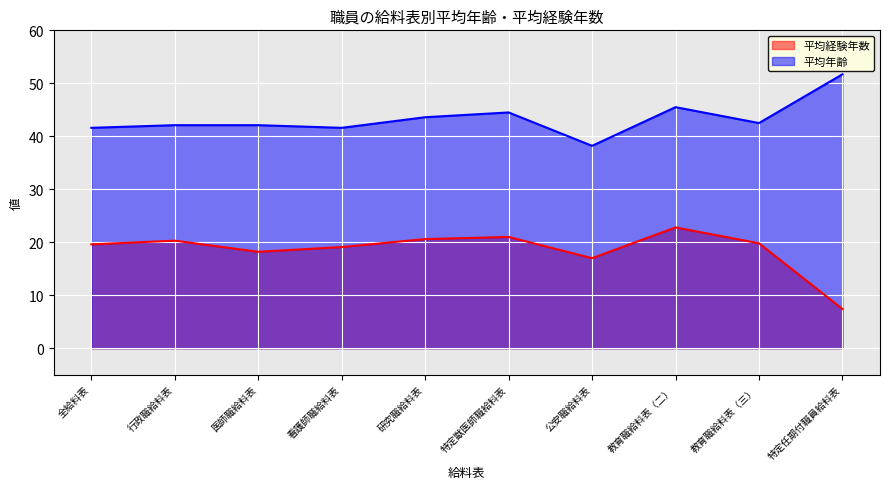

At which label is 平均経験年数 closest to 15?

公安職給料表